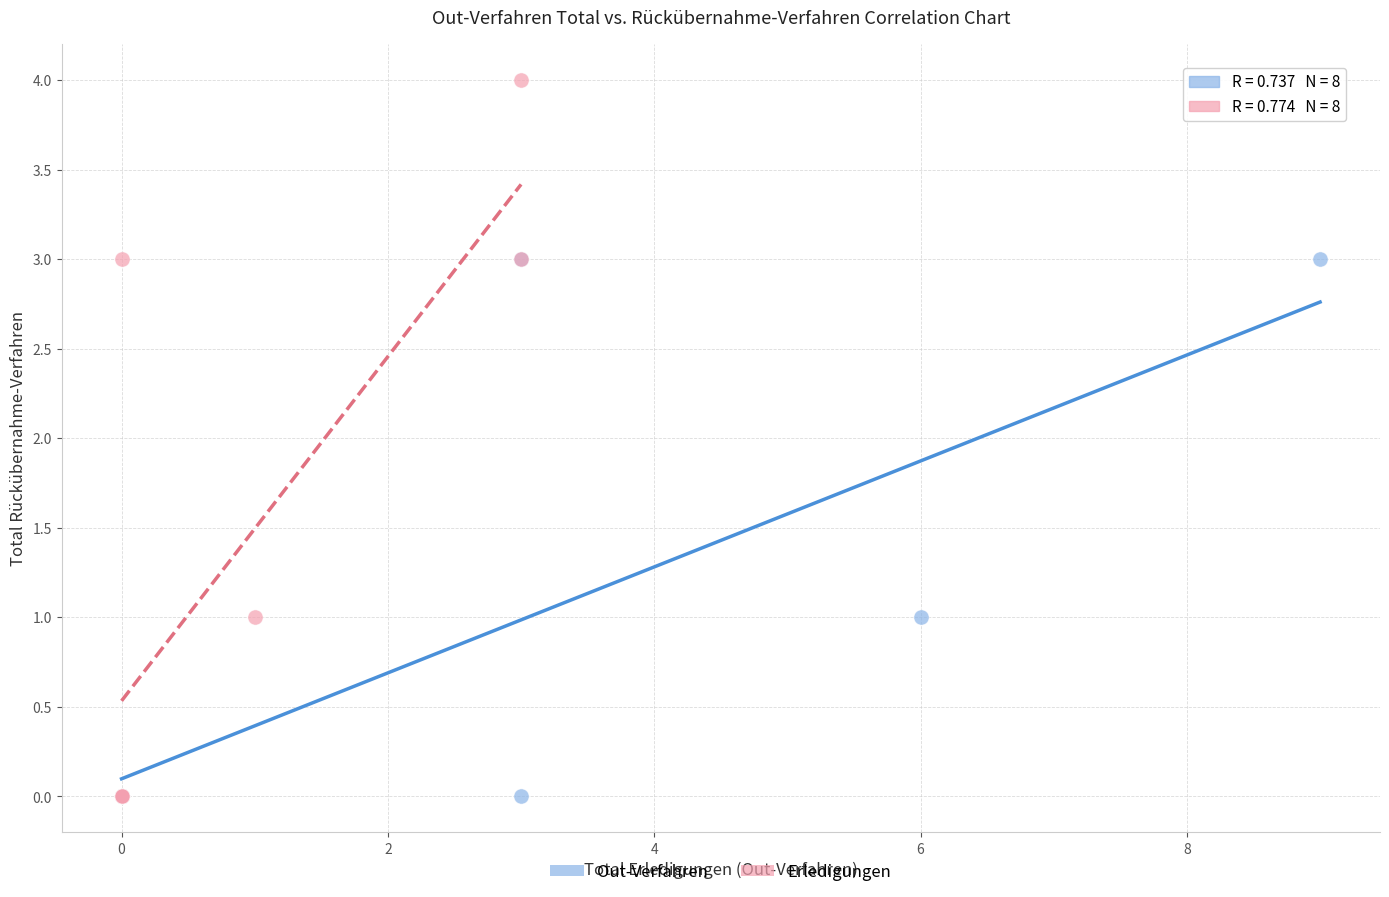

Which series has the largest Y range (max minus min)?

Erledigungen